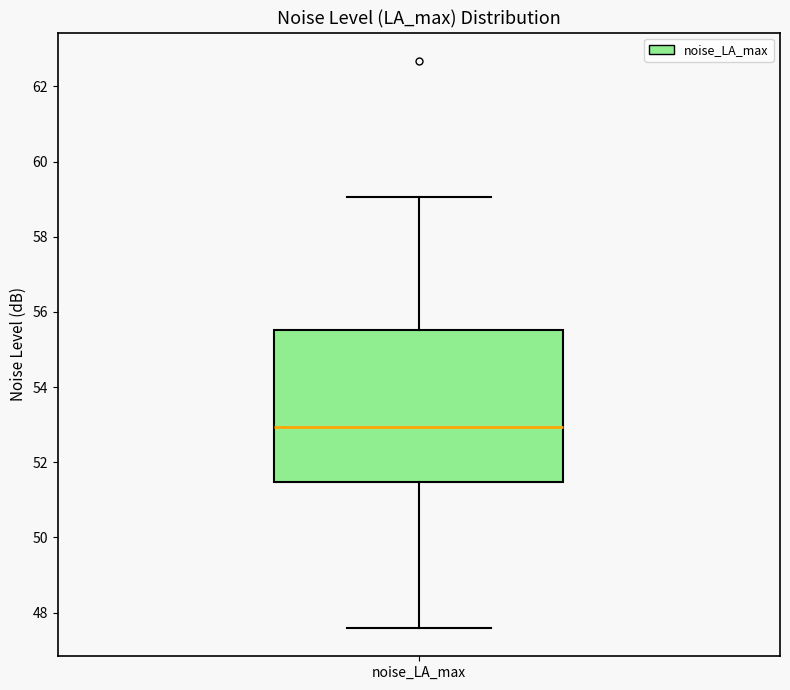

Transcribe this box plot: give where the median line is, the range the box spans, and where the two whiskers end, as read against the y-axis. The values are not printed on the chart, so give them approximately, as read against the axis.

median 53.0, box 51.4 to 55.6, whiskers 47.6 to 59.0